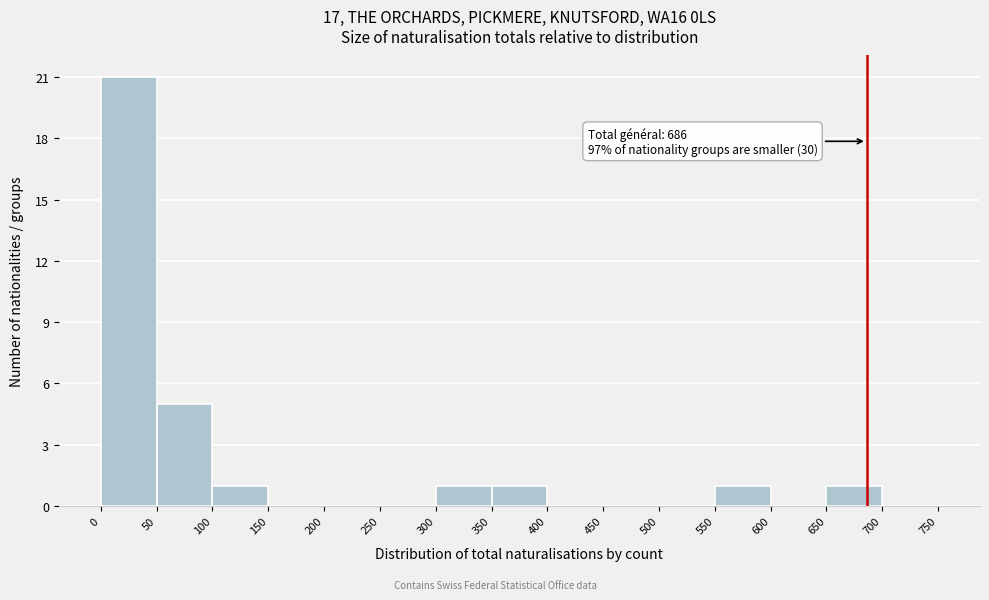

Over which range of the x-axis is the bar tallest?

0 to 50